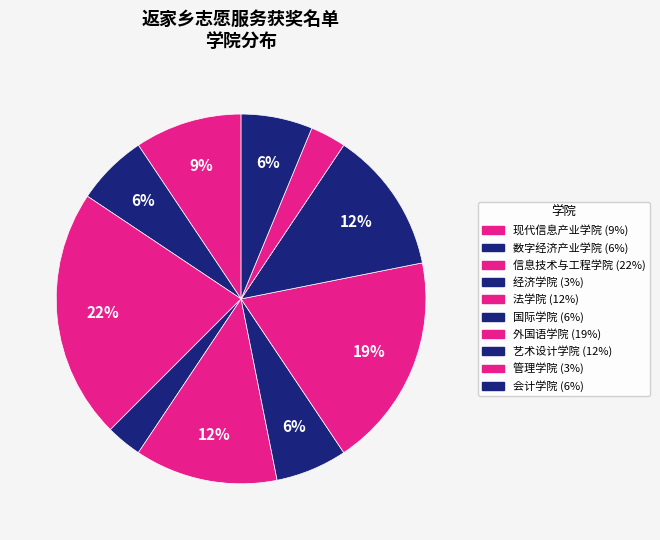

Count the number of slices in the pie.

10